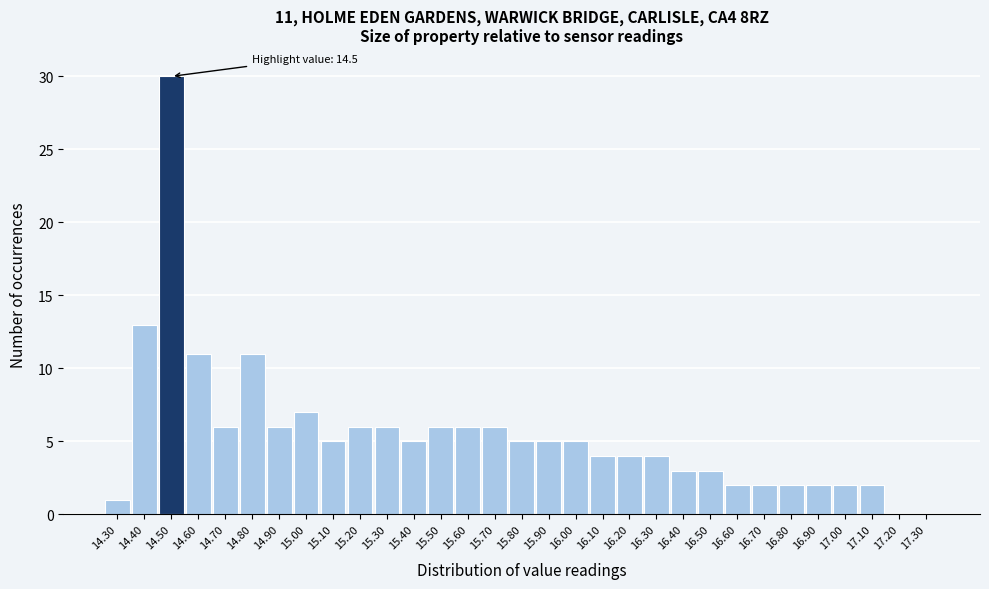

Over which range of the x-axis is the bar tallest?

14.45 to 14.55